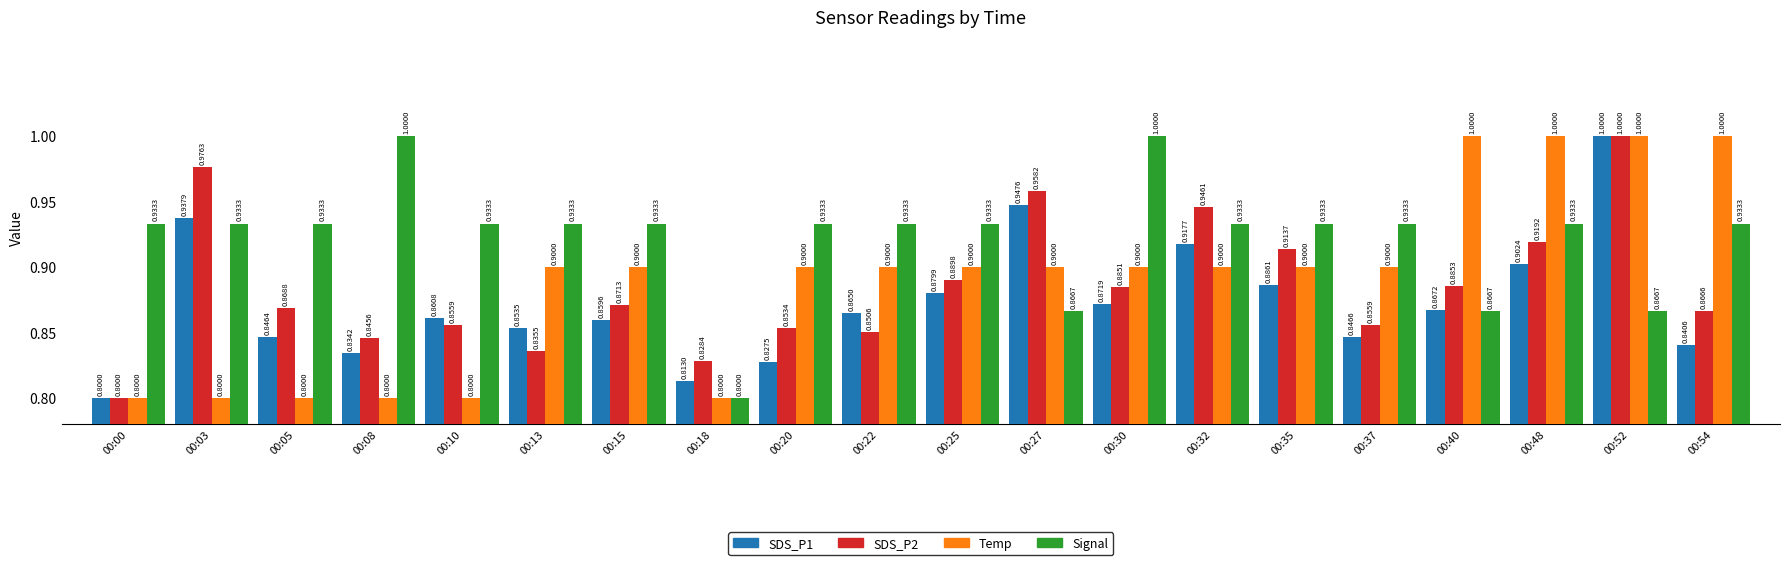

How many data points does each series have?

20